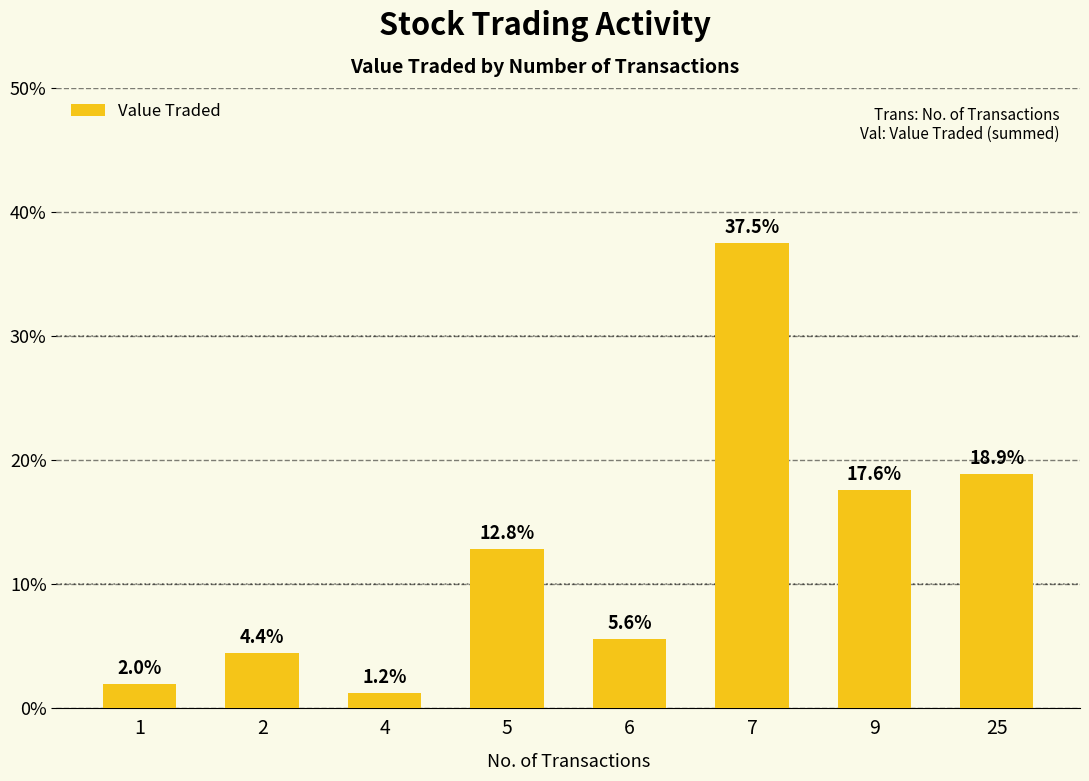

Is it true that the value at 7 is 63.6?

False